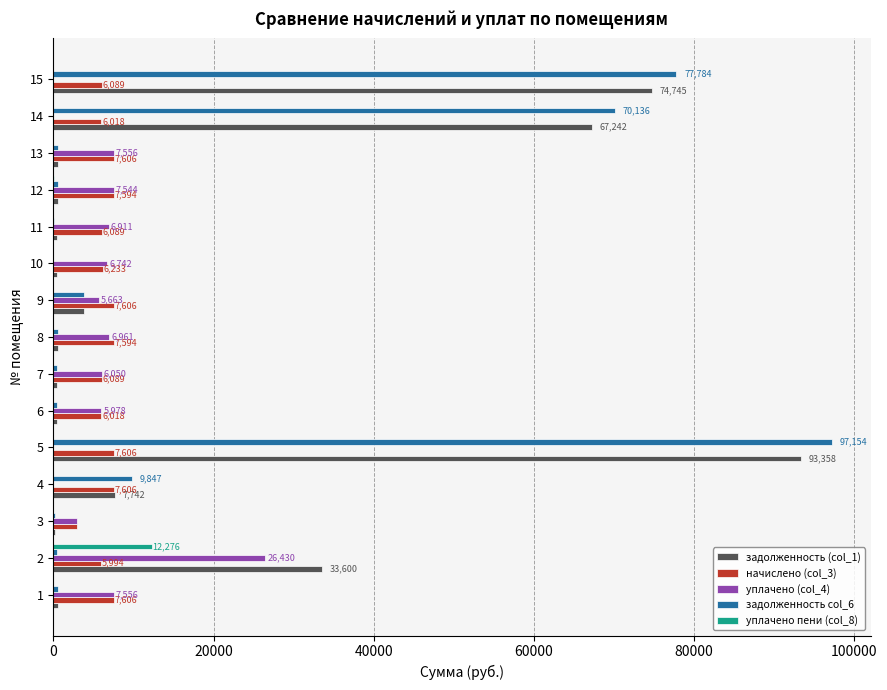

At which category is the sum across all series the highest?

5